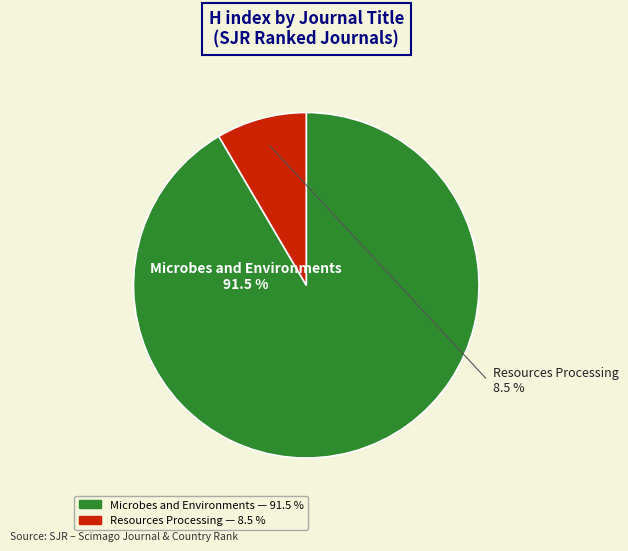

Which slice is the smallest?

Resources Processing